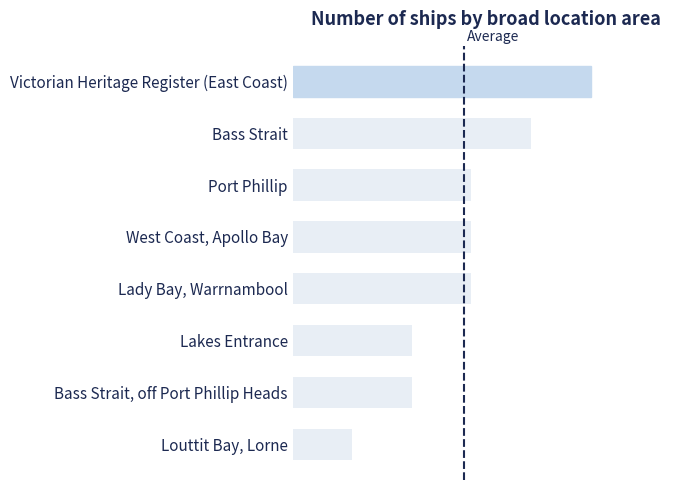

Rank the categories by value from lowest to highest.

Louttit Bay, Lorne, Lakes Entrance, Bass Strait, off Port Phillip Heads, Port Phillip, West Coast, Apollo Bay, Lady Bay, Warrnambool, Bass Strait, Victorian Heritage Register (East Coast)